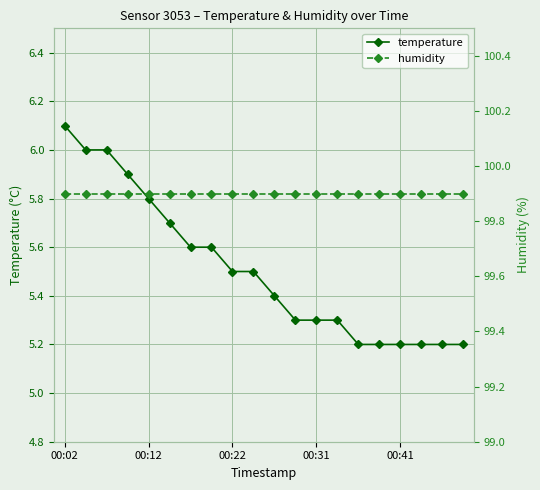

Is it true that temperature equals 2.1 at 00:22?

False